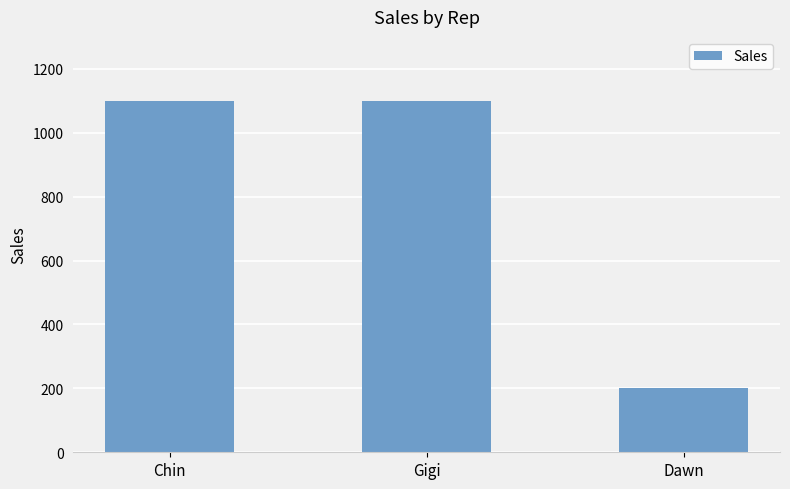

What value does the data have at Gigi, to the nearest 100?

1100